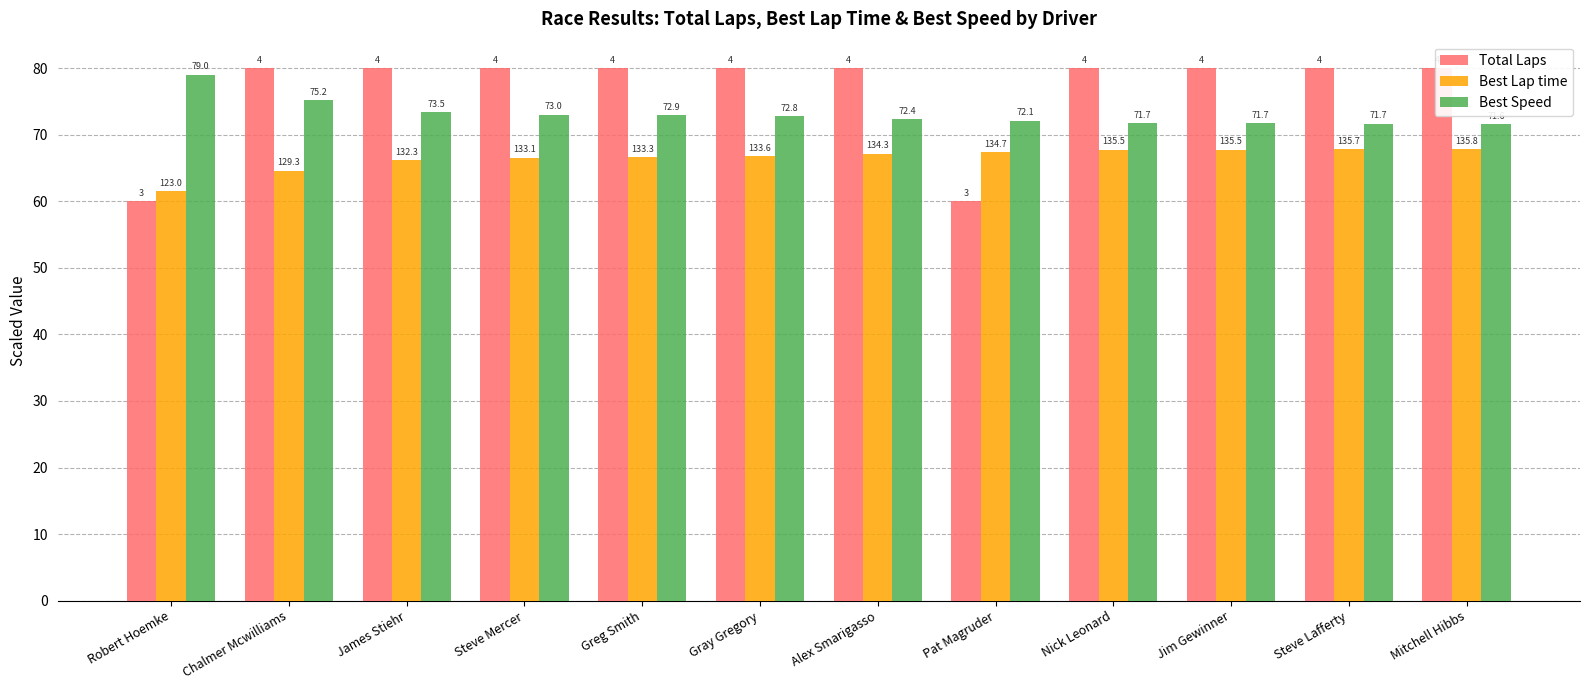

What are all the series names shown in the legend?

Total Laps, Best Lap time, Best Speed